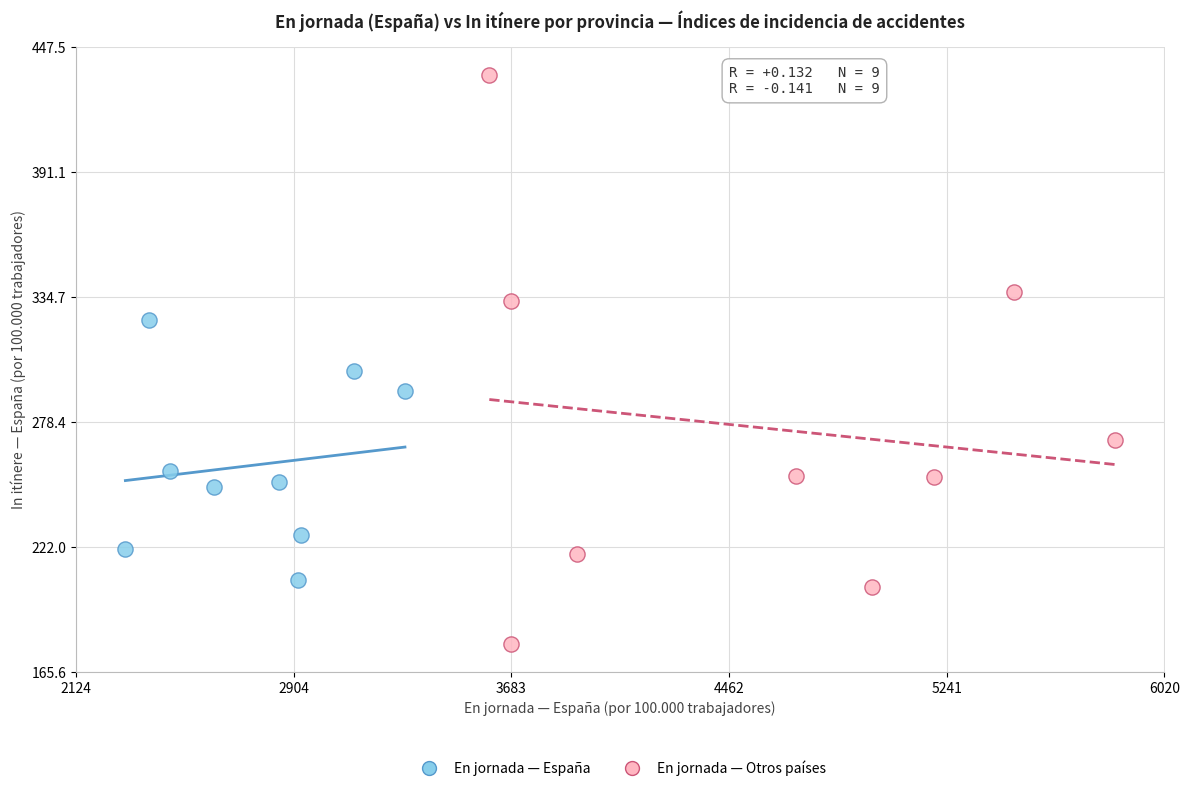

Which series contains the lowest Y value?

En jornada — Otros países